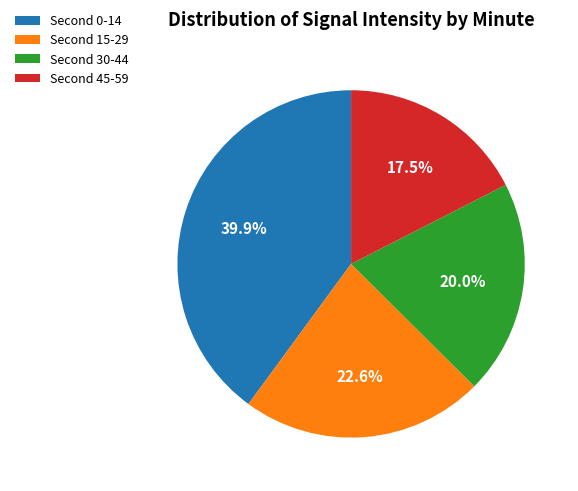

What is the smallest slice in the pie chart?

Second 45-59